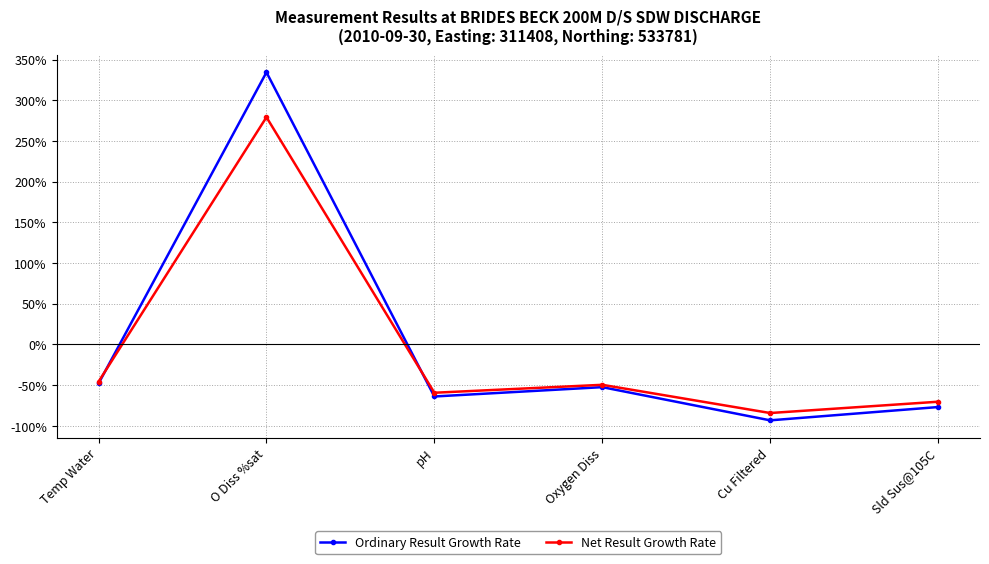

Reading right to left, transcribe all the data shown in this chart.

Ordinary Result Growth Rate: Sld Sus@105C=-76.9	Cu Filtered=-93.2	Oxygen Diss=-52.4	pH=-63.9	O Diss %sat=334.4	Temp Water=-47.9
Net Result Growth Rate: Sld Sus@105C=-70.4	Cu Filtered=-84.2	Oxygen Diss=-49.6	pH=-59.3	O Diss %sat=279.2	Temp Water=-45.7